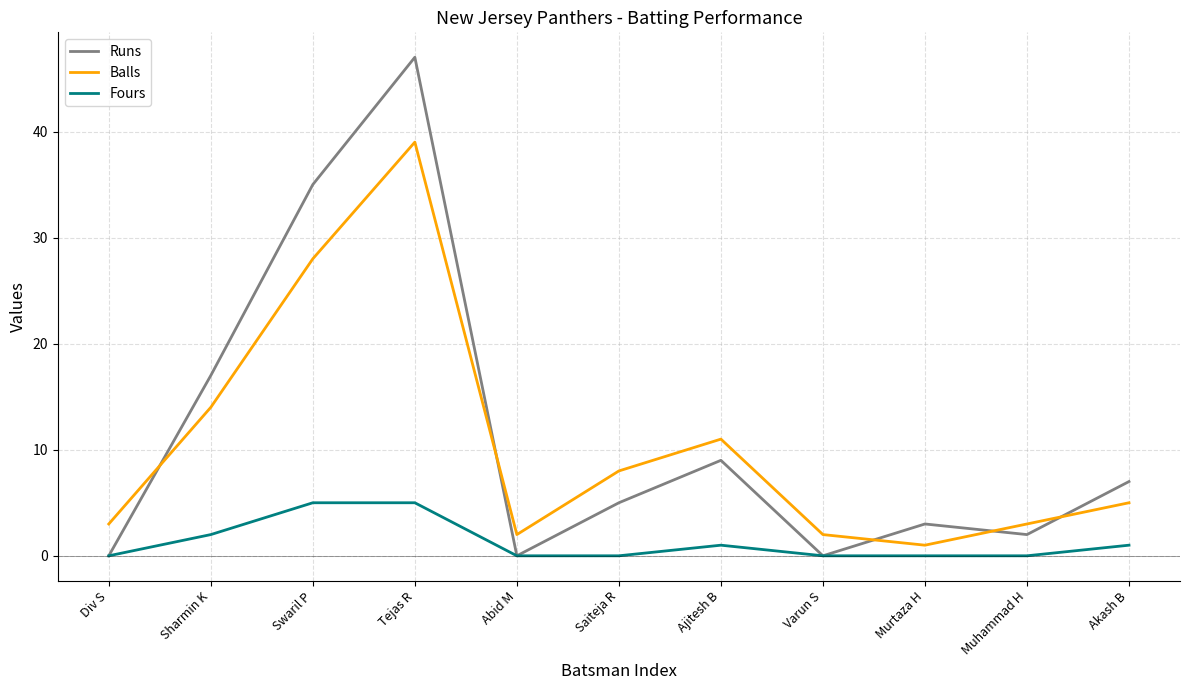

What position from the left is Swaril P?

3